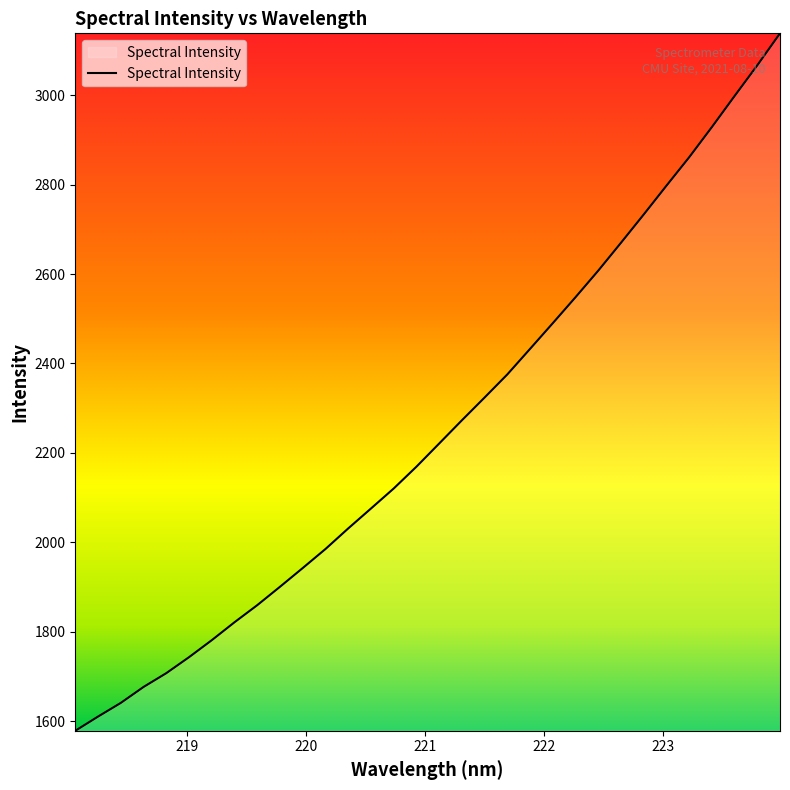

What is the difference between the maximum and minimum values?

1560.0